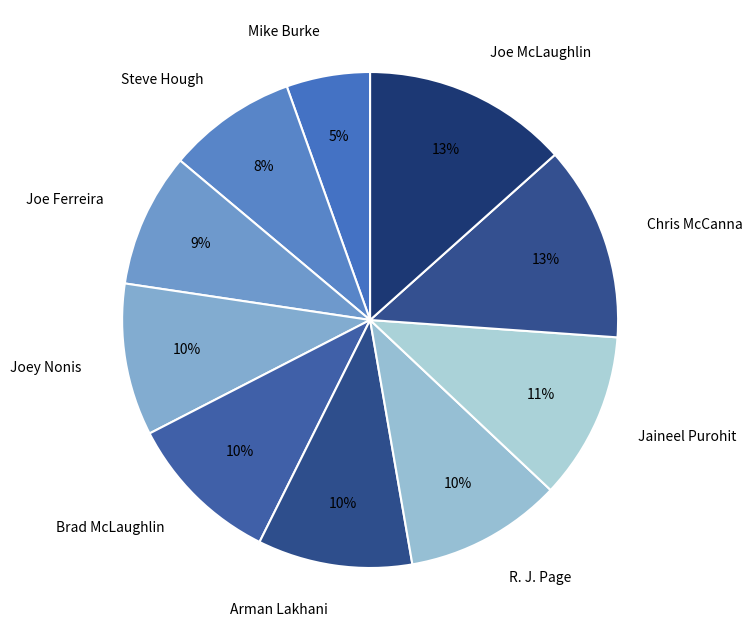

True or false: Brad McLaughlin accounts for 10% of the total.

True